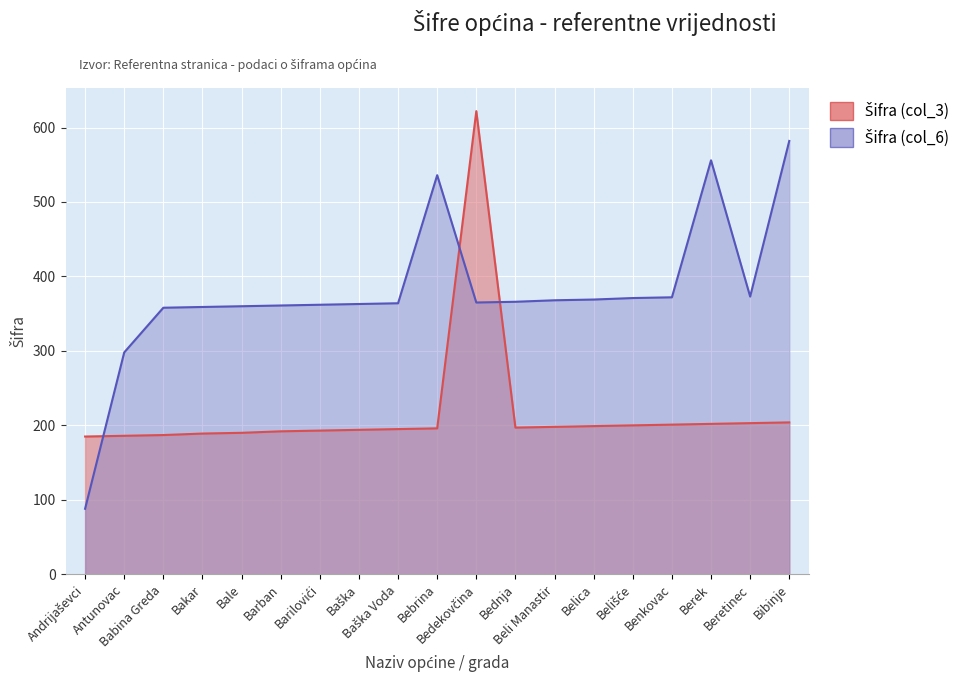

How many values in the Šifra (col_6) series exceed 365?

9